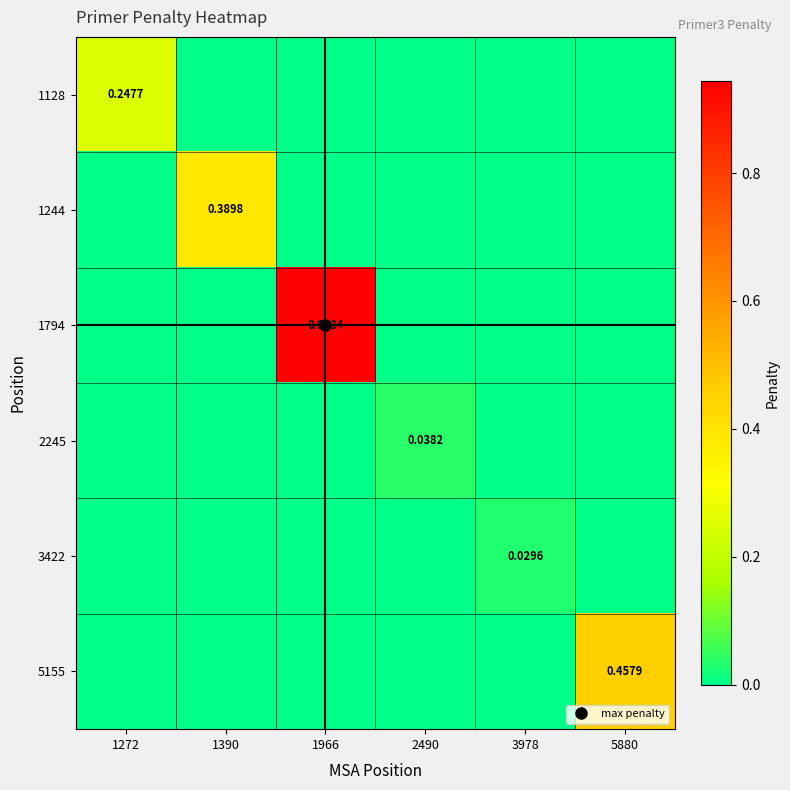

At 1390, list the series in order from smallest to largest.

1128, 1794, 2245, 3422, 5155, 1244